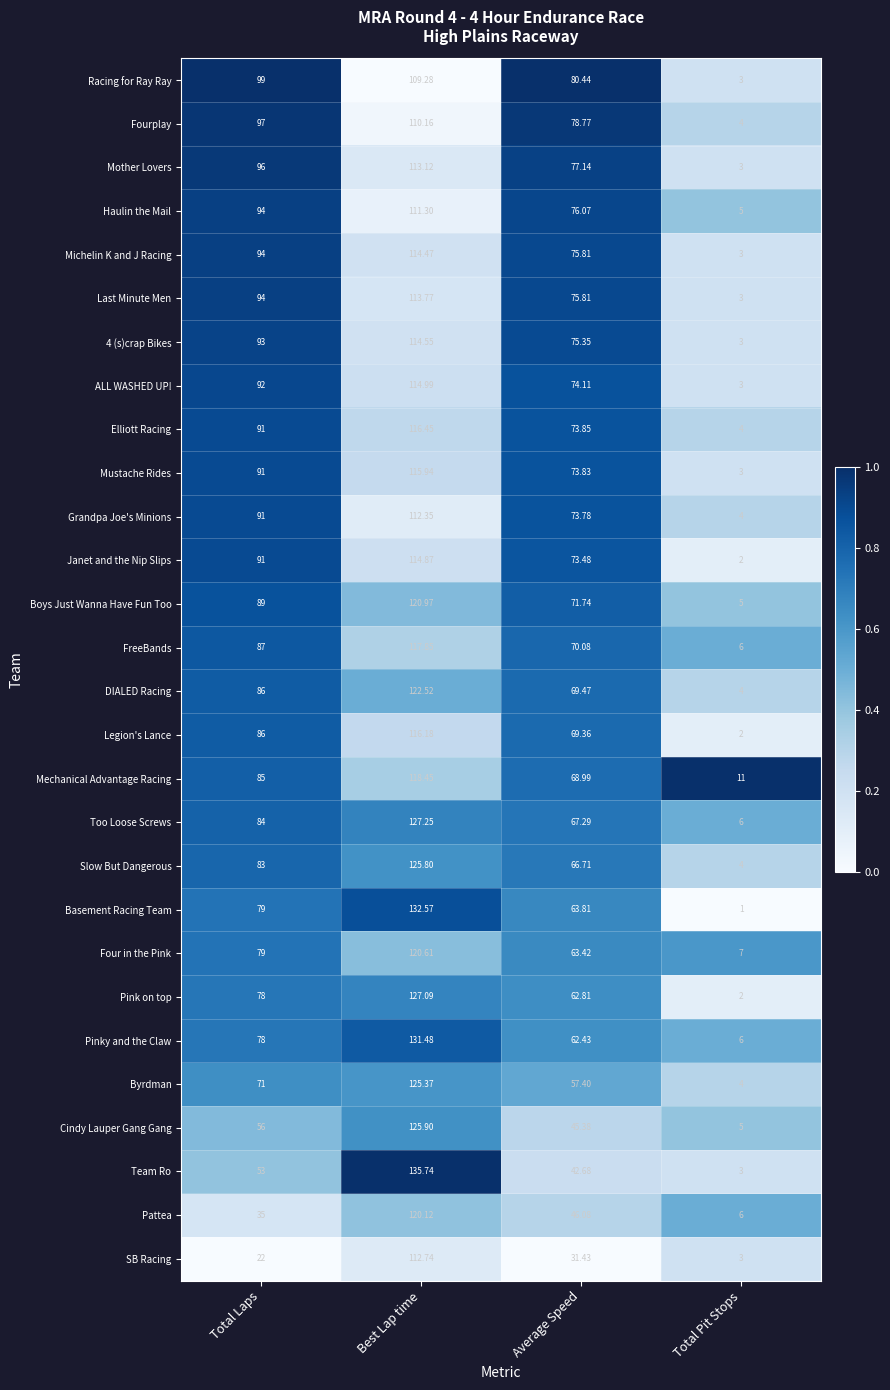

At which category is the sum across all series the highest?

Best Lap time